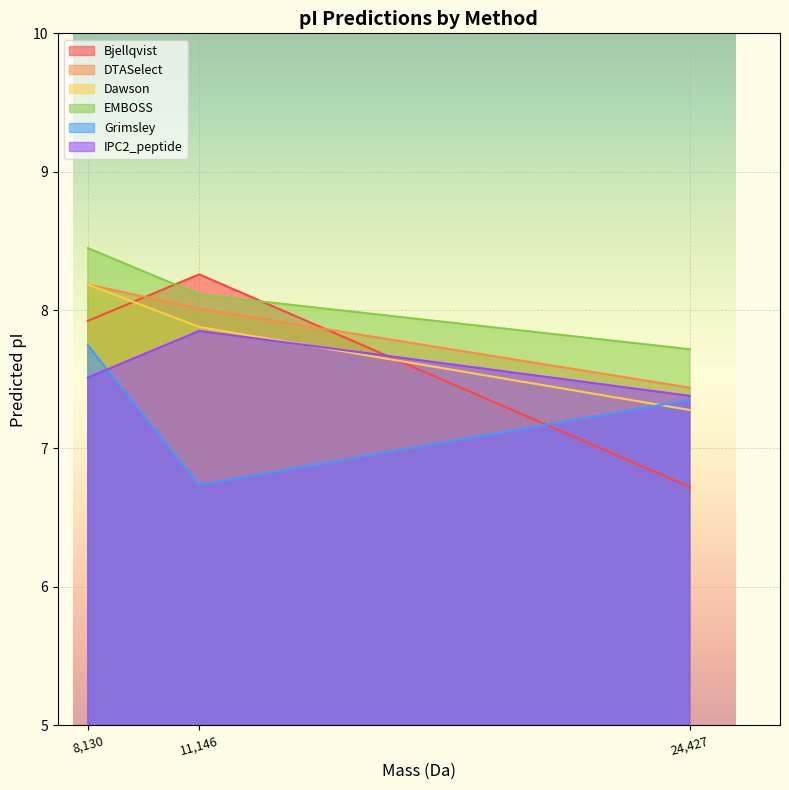

Rank the series by their maximum value, from highest to lowest.

EMBOSS, Bjellqvist, DTASelect, Dawson, IPC2_peptide, Grimsley